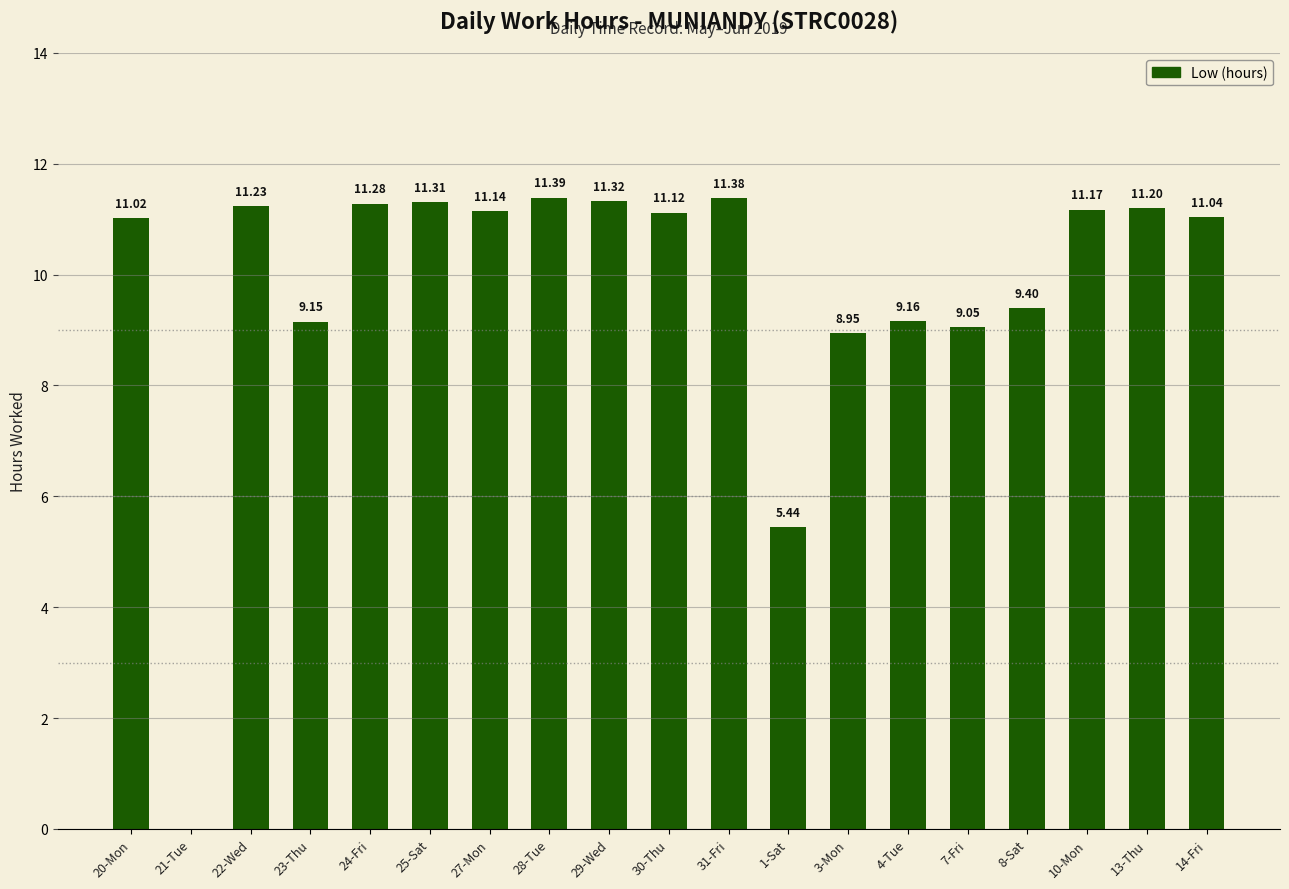

What is the ratio of the value at 20-Mon to the value at 3-Mon?

1.2